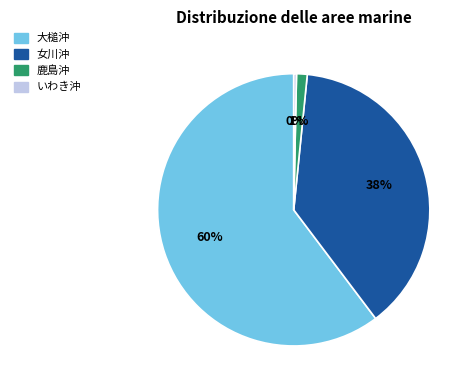

Does any single category account for the majority?

Yes